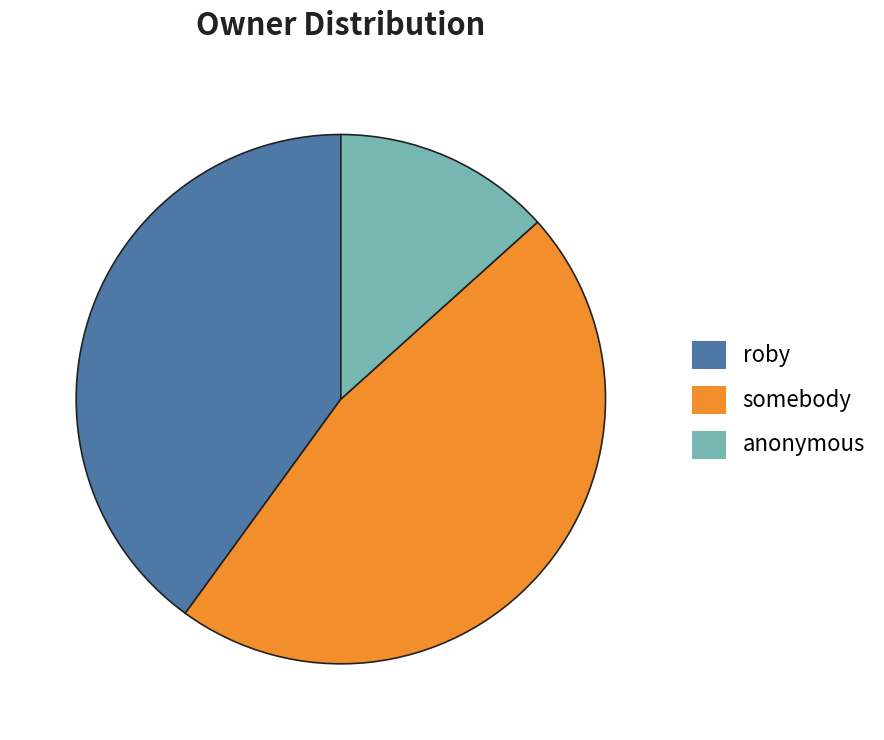

How many segments does this pie chart have?

3